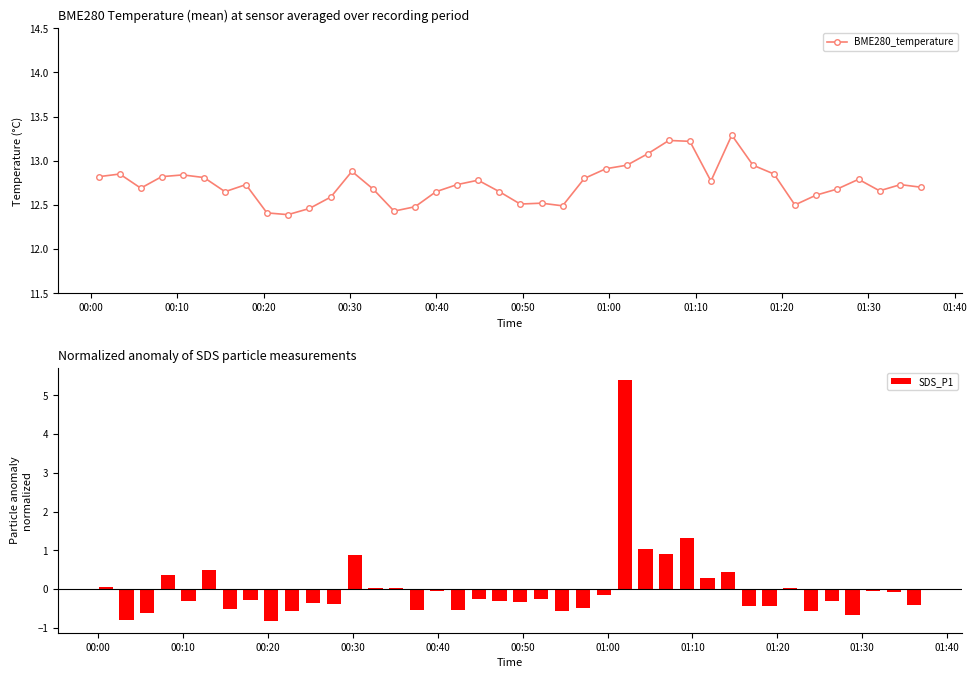

What is the lowest value of the BME280_temperature series?

12.4